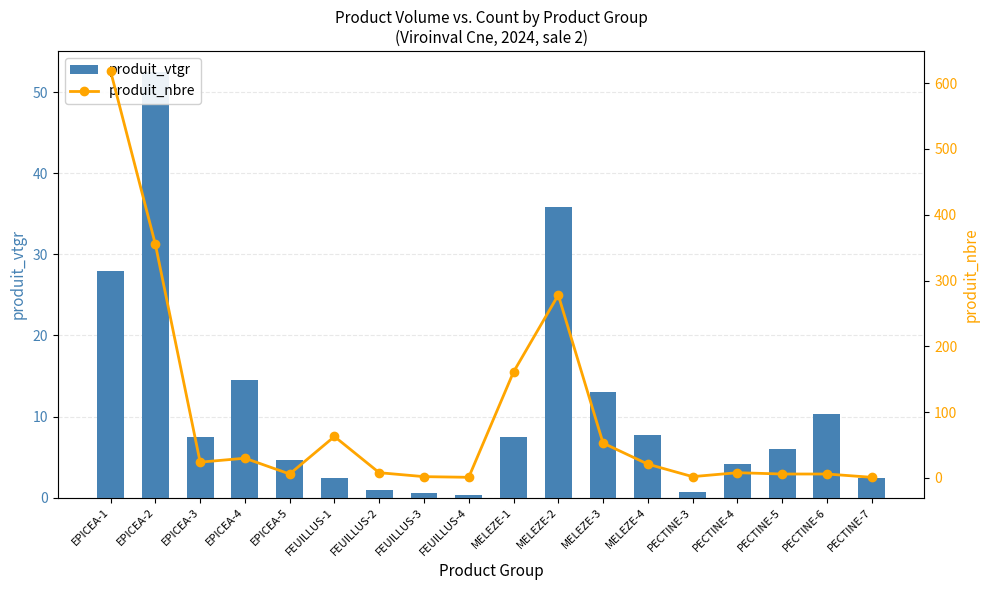

Does the chart contain stacked bars?

No